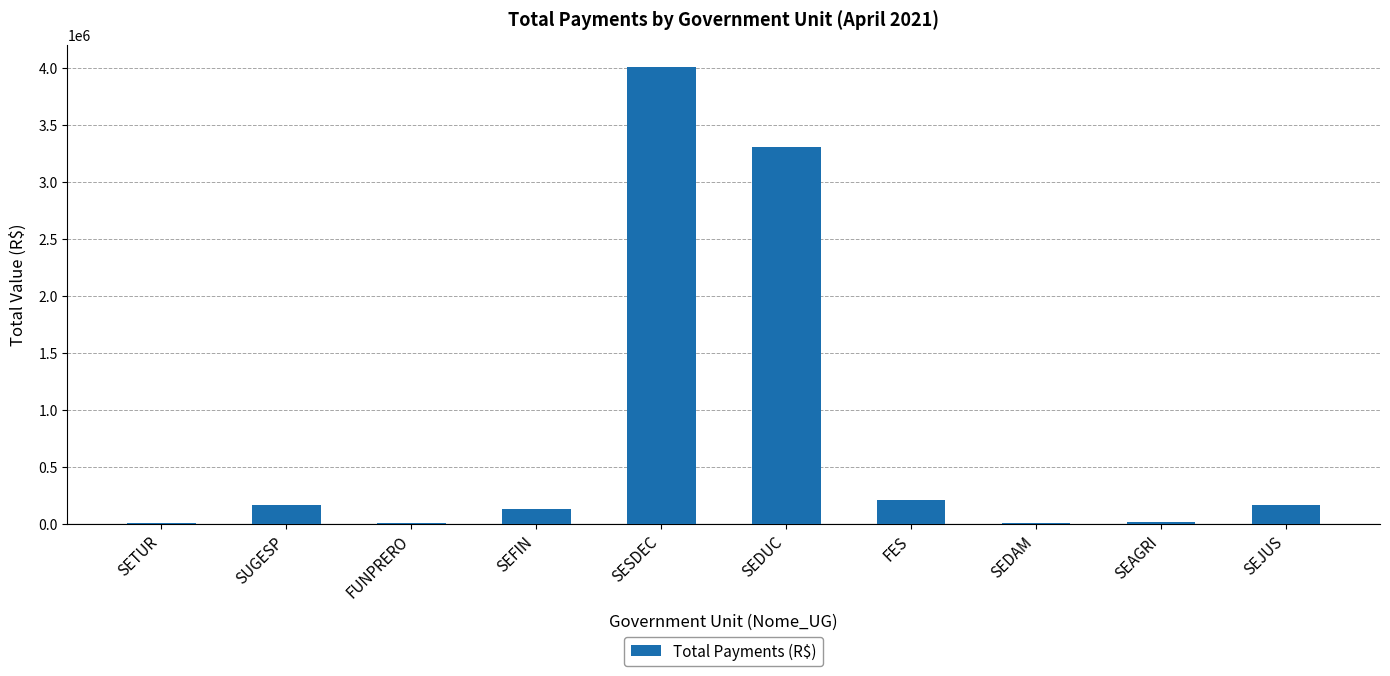

What is the sum of all values?

8007928.8